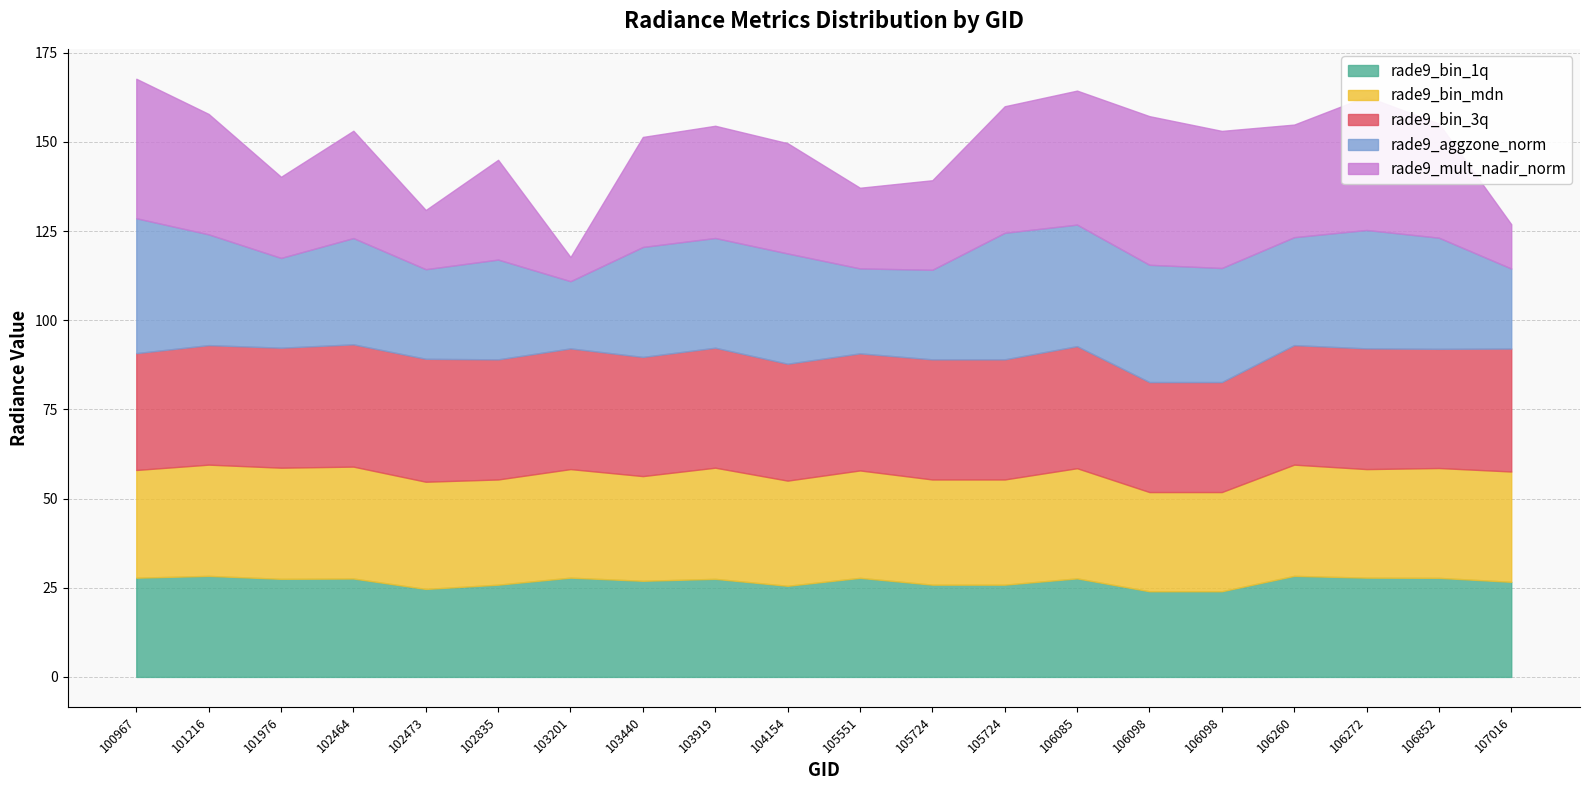

Which series has the largest total across all categories?

rade9_bin_3q